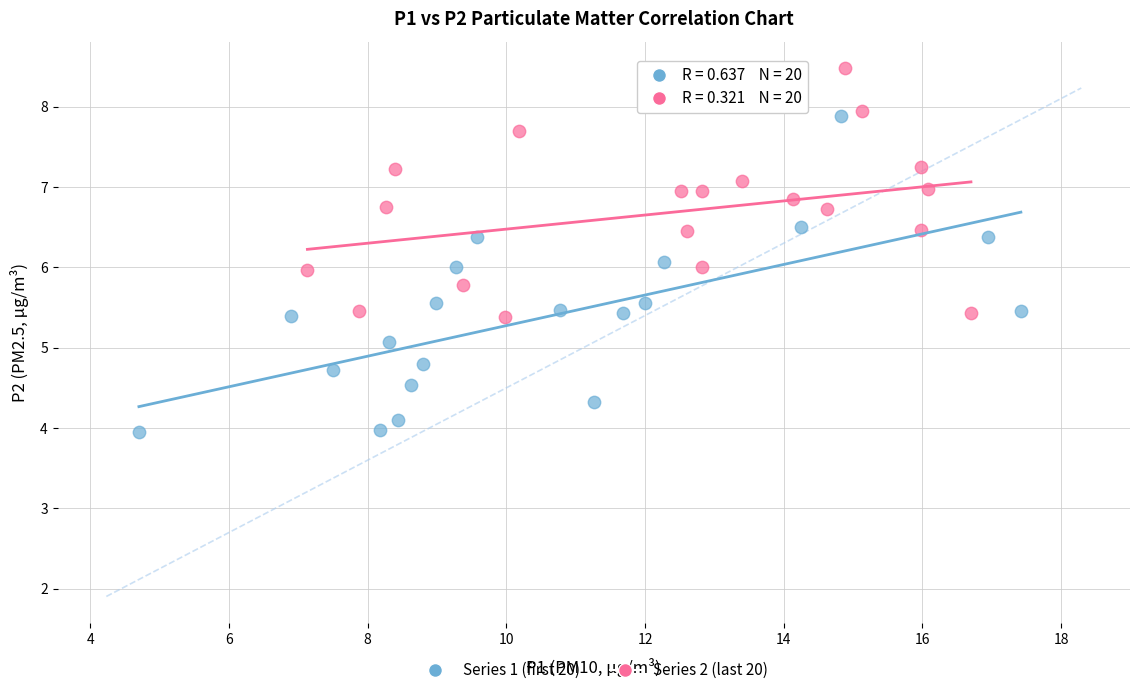

Which series reaches the maximum Y coordinate?

Series 2 (last 20)